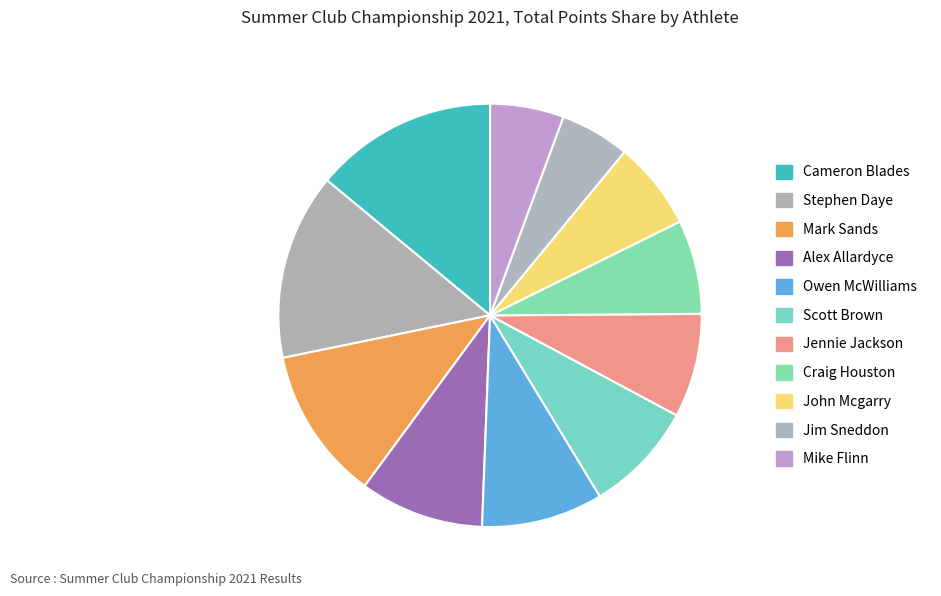

How many segments does this pie chart have?

11